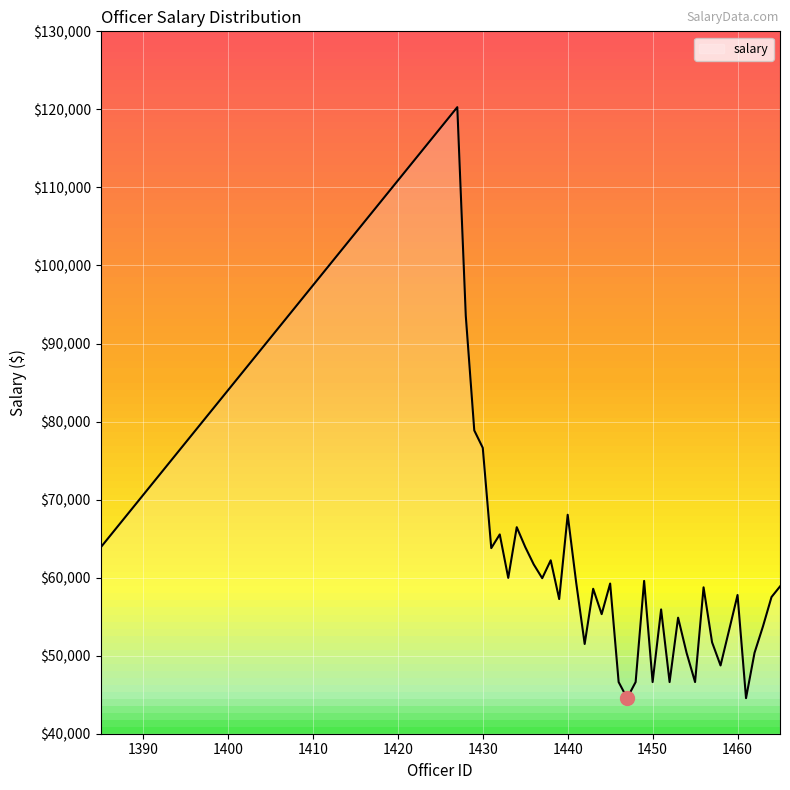

True or false: there are more than 0 points higher than both neighbors.

True